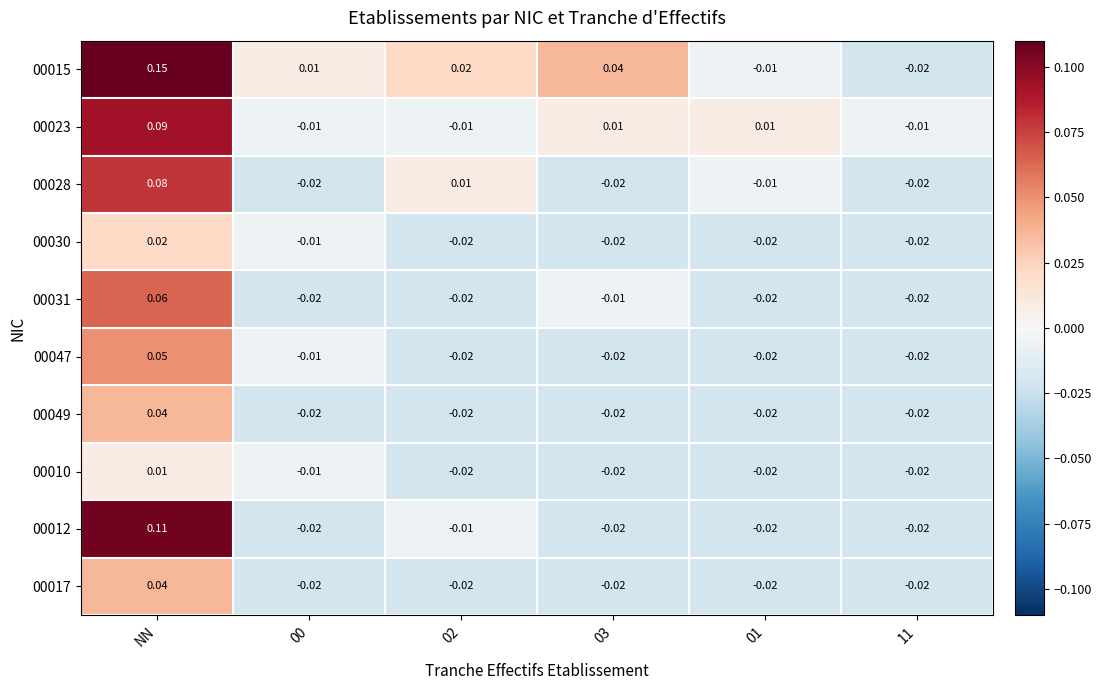

How many categories are shown in the chart?

6